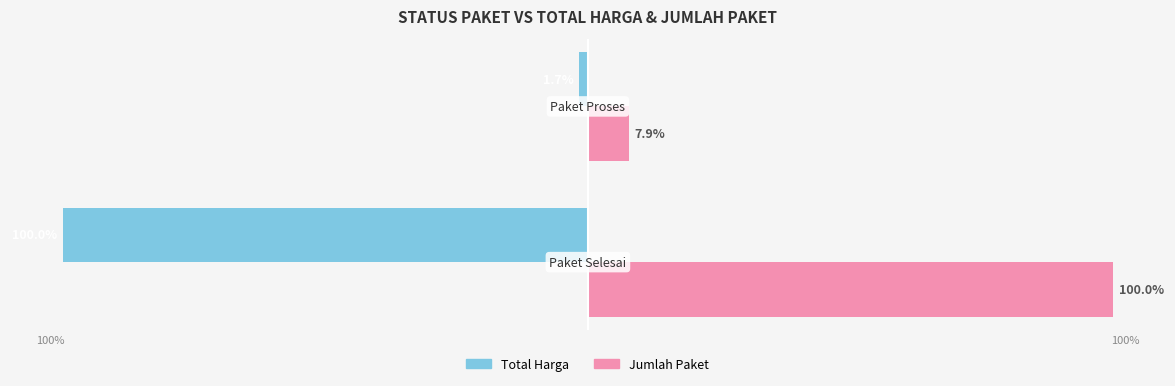

Which series has the largest total across all categories?

Jumlah Paket